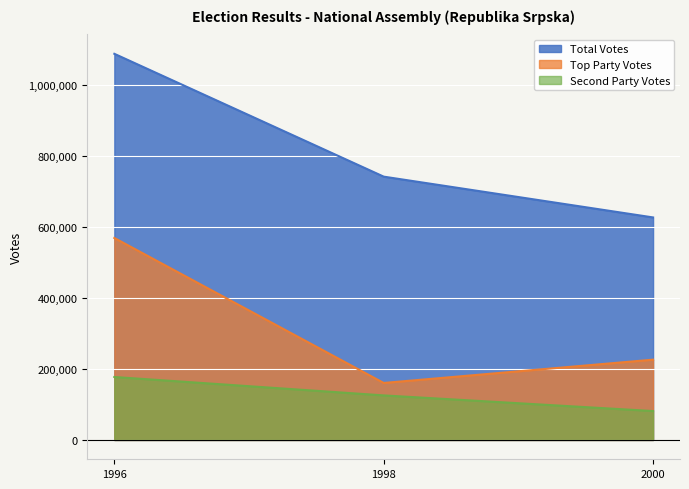

What is the difference between the Total Votes values at 2000 and 1998?

114899